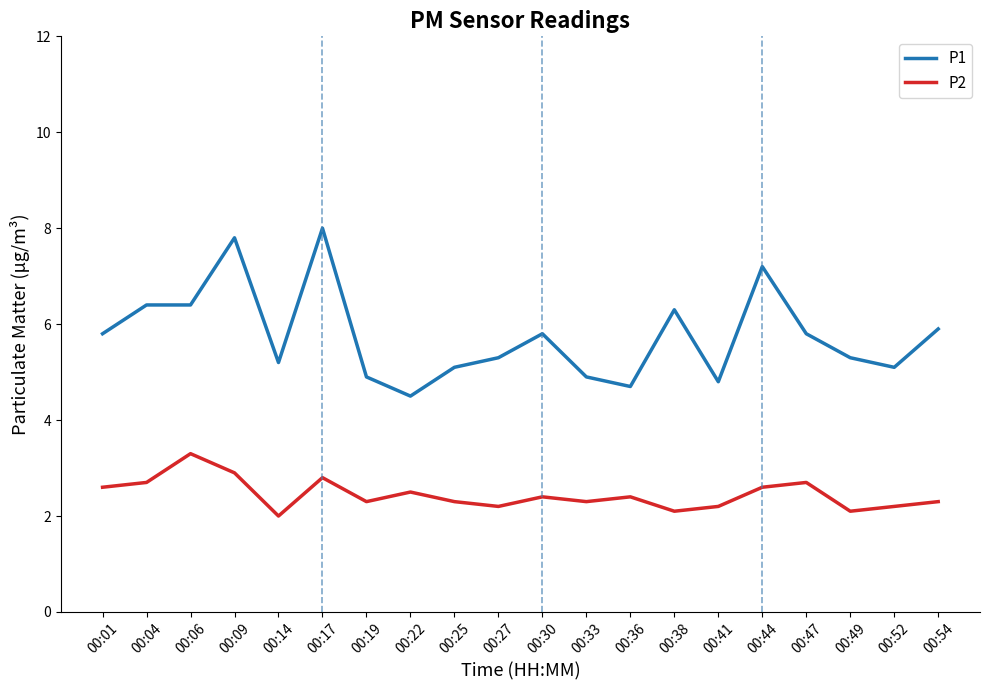

Reading right to left, list all the values displayed in this chart.

P1: 5.9	5.1	5.3	5.8	7.2	4.8	6.3	4.7	4.9	5.8	5.3	5.1	4.5	4.9	8.0	5.2	7.8	6.4	6.4	5.8
P2: 2.3	2.2	2.1	2.7	2.6	2.2	2.1	2.4	2.3	2.4	2.2	2.3	2.5	2.3	2.8	2.0	2.9	3.3	2.7	2.6